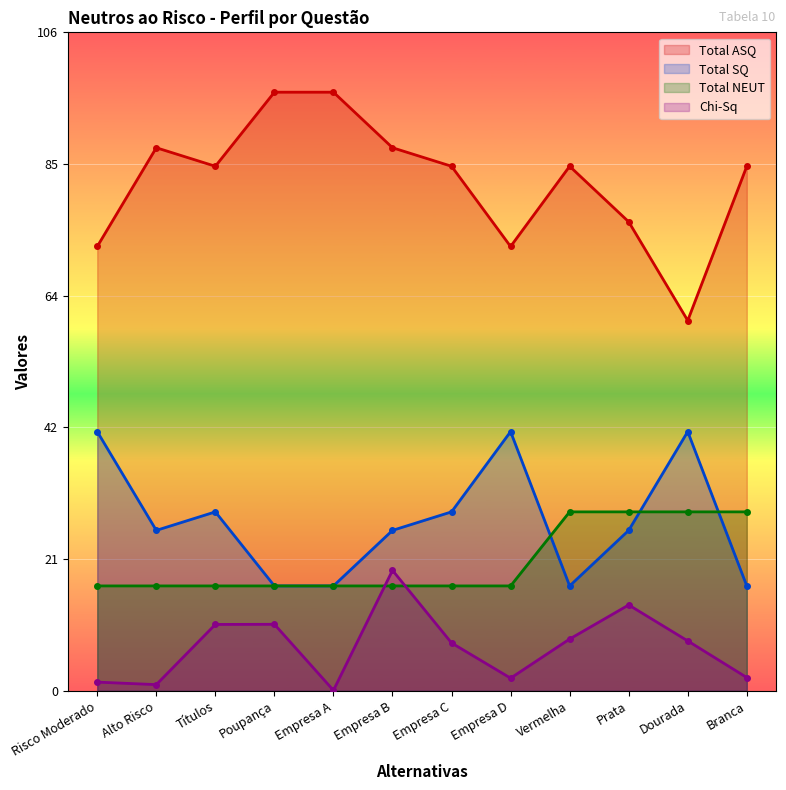

List the labels in order of Total ASQ value, smallest first.

Dourada, Risco Moderado, Empresa D, Prata, Títulos, Empresa C, Vermelha, Branca, Alto Risco, Empresa B, Poupança, Empresa A